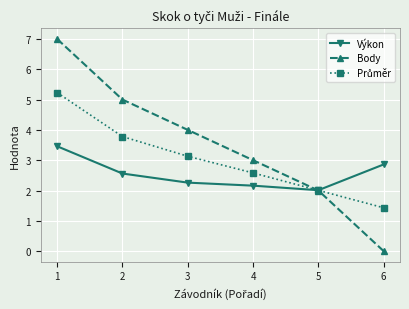

What is the difference between the maximum and second lowest values in the Výkon series?

1.3